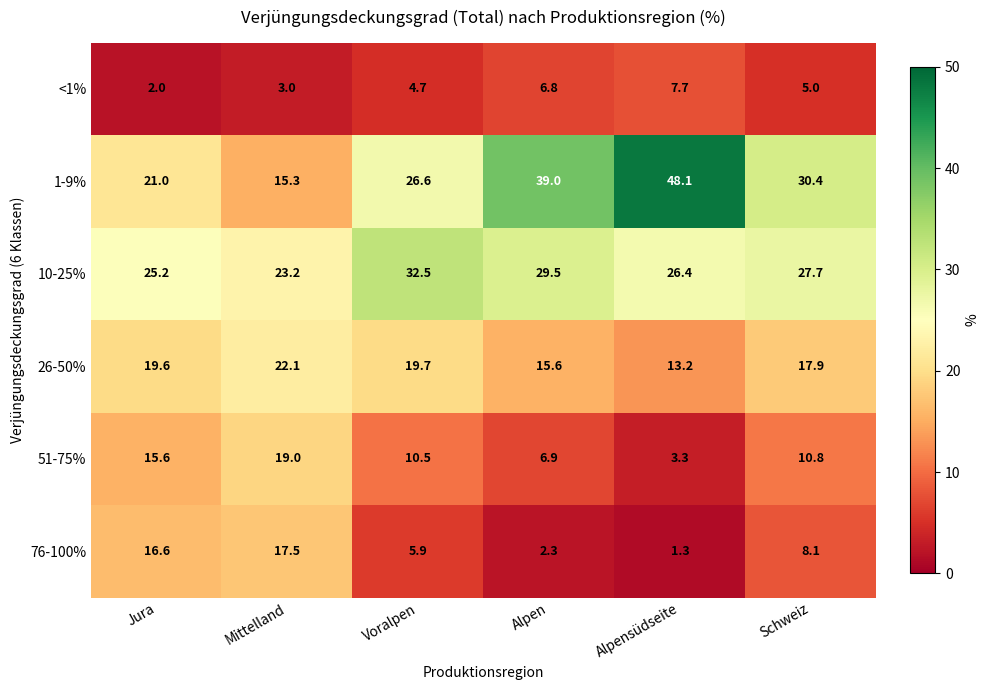

The value of <1% at Jura is 2.0. True or false?

True